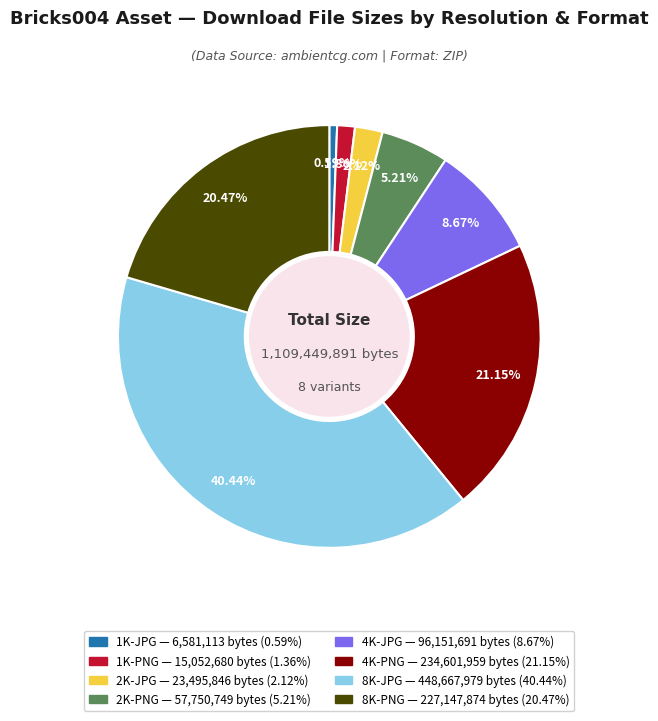

Does 4K-JPG account for over 50% of the chart?

No